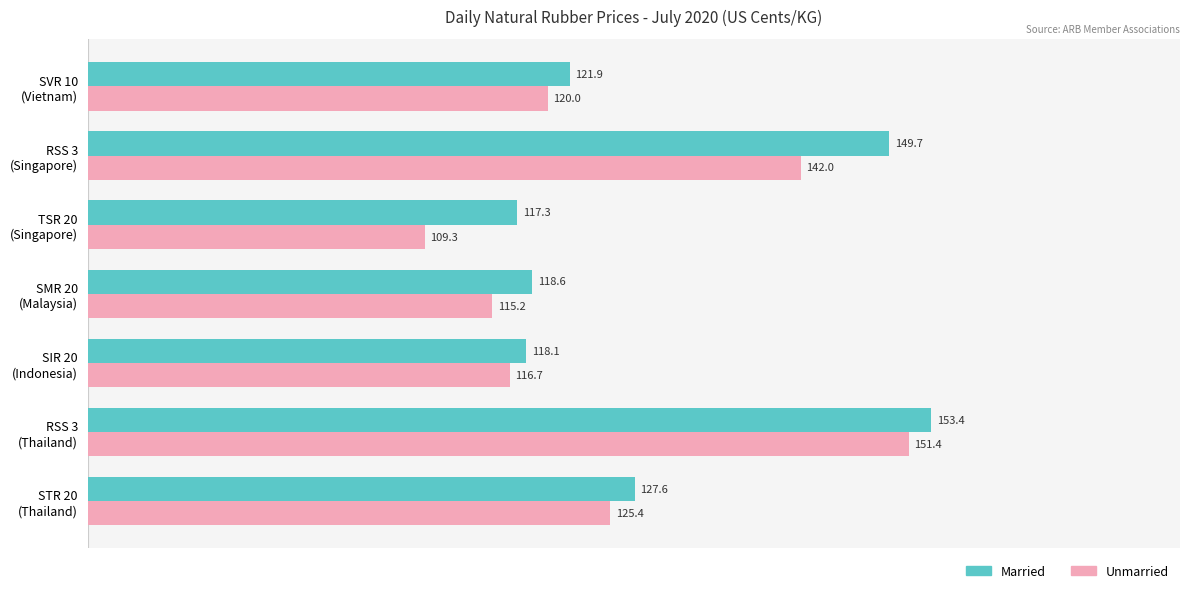

Rank the series by their average value, from lowest to highest.

Unmarried, Married